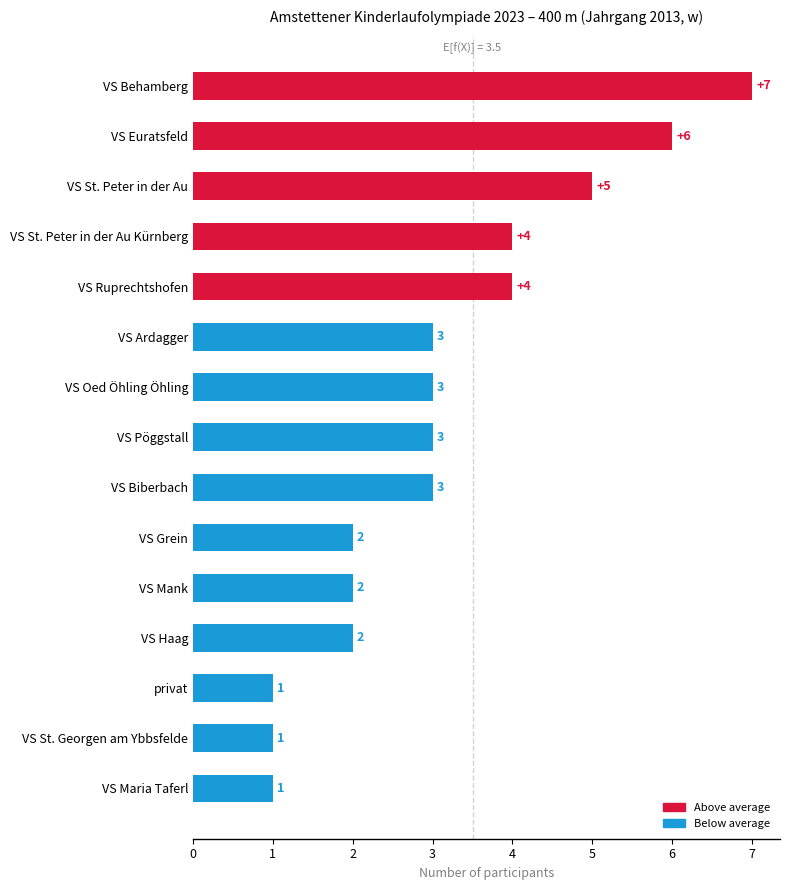

The value at VS Pöggstall is 3. True or false?

True